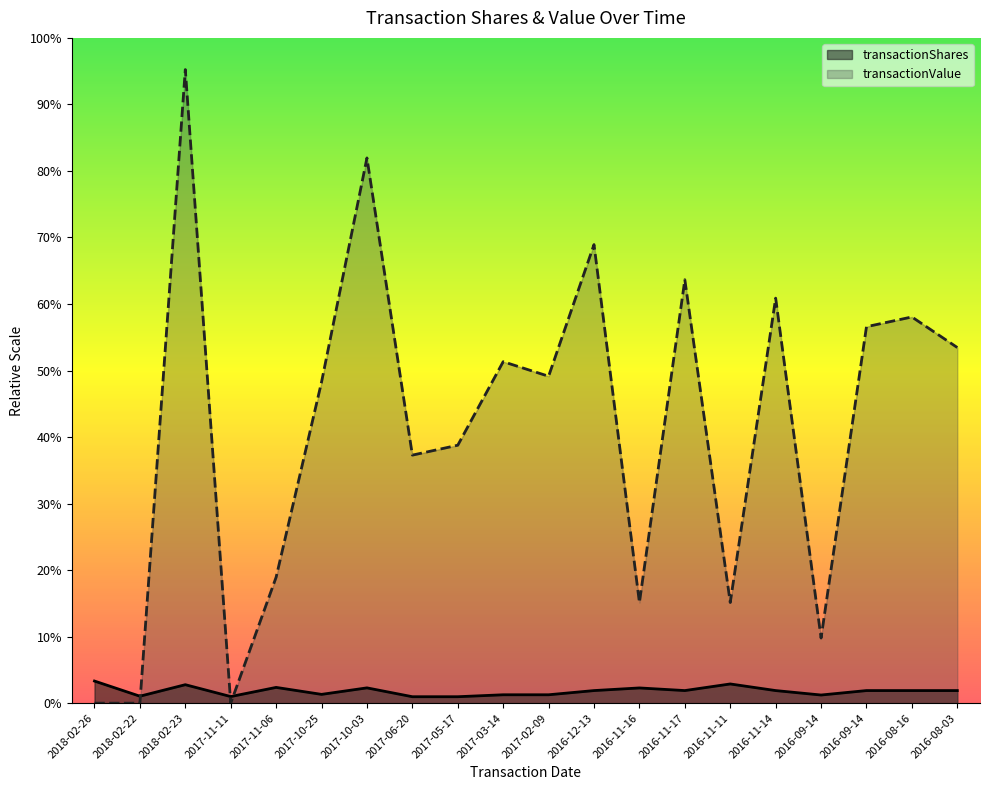

What are all the series names shown in the legend?

transactionShares, transactionValue